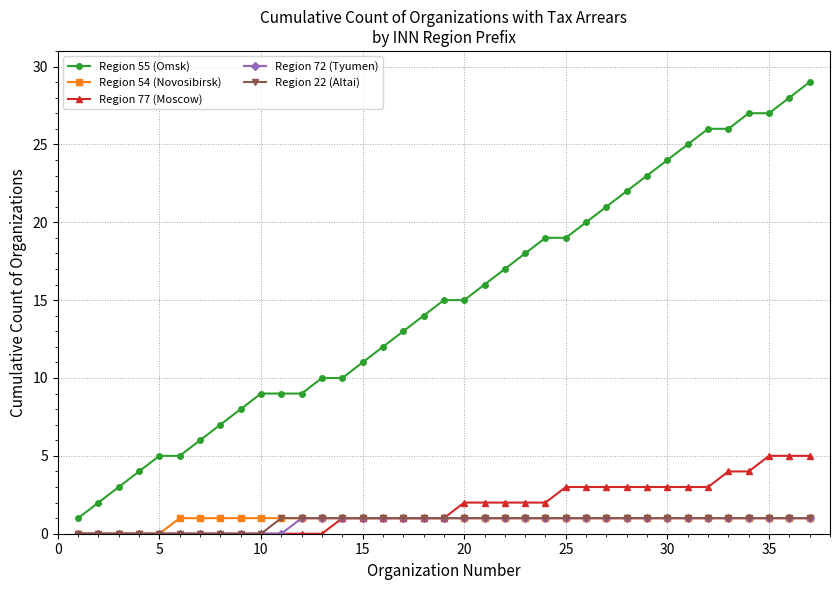

True or false: Region 55 (Omsk) and Region 22 (Altai) intersect in this chart.

False